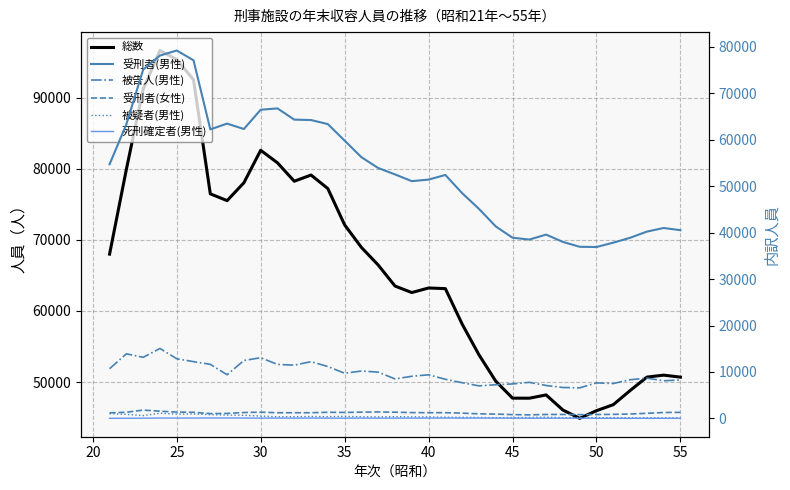

How many data points does each series have?

35